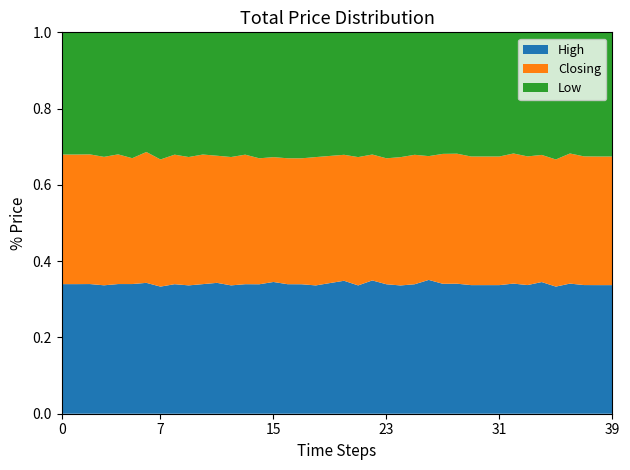

Reading left to right, extract all data points from this chart.

High: 0.3	0.3	0.3	0.3	0.3	0.3	0.3	0.3	0.4	0.3	0.3	0.3	0.3	0.4	0.4	0.4	0.4	0.4	0.4	0.4	0.4	0.4	0.4	0.4	0.4	0.4	0.4	0.3	0.3	0.3	0.3	0.3	0.3	0.3	0.3	0.3	0.3	0.3	0.3	0.3
Low: 0.3	0.3	0.3	0.3	0.3	0.3	0.3	0.3	0.3	0.3	0.3	0.3	0.3	0.3	0.4	0.4	0.3	0.4	0.3	0.3	0.3	0.3	0.3	0.4	0.4	0.3	0.4	0.3	0.3	0.3	0.3	0.3	0.3	0.3	0.3	0.3	0.3	0.3	0.3	0.3
Closing: 0.3	0.3	0.3	0.3	0.3	0.3	0.3	0.3	0.4	0.3	0.3	0.3	0.3	0.4	0.4	0.4	0.3	0.4	0.4	0.4	0.4	0.4	0.3	0.4	0.4	0.4	0.4	0.3	0.3	0.3	0.3	0.3	0.3	0.3	0.3	0.3	0.3	0.3	0.3	0.3